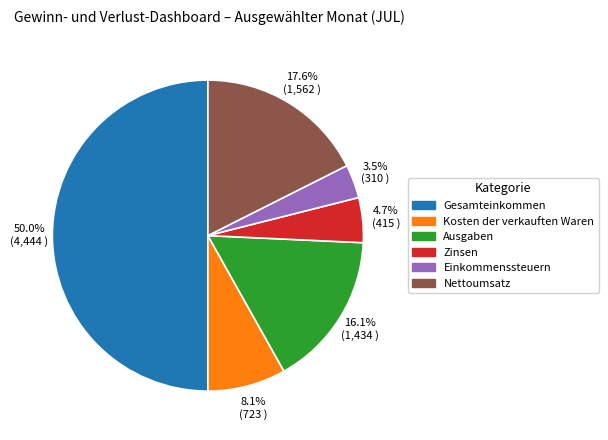

What portion of the pie excludes 17.6% (1,562 )?

82.4%